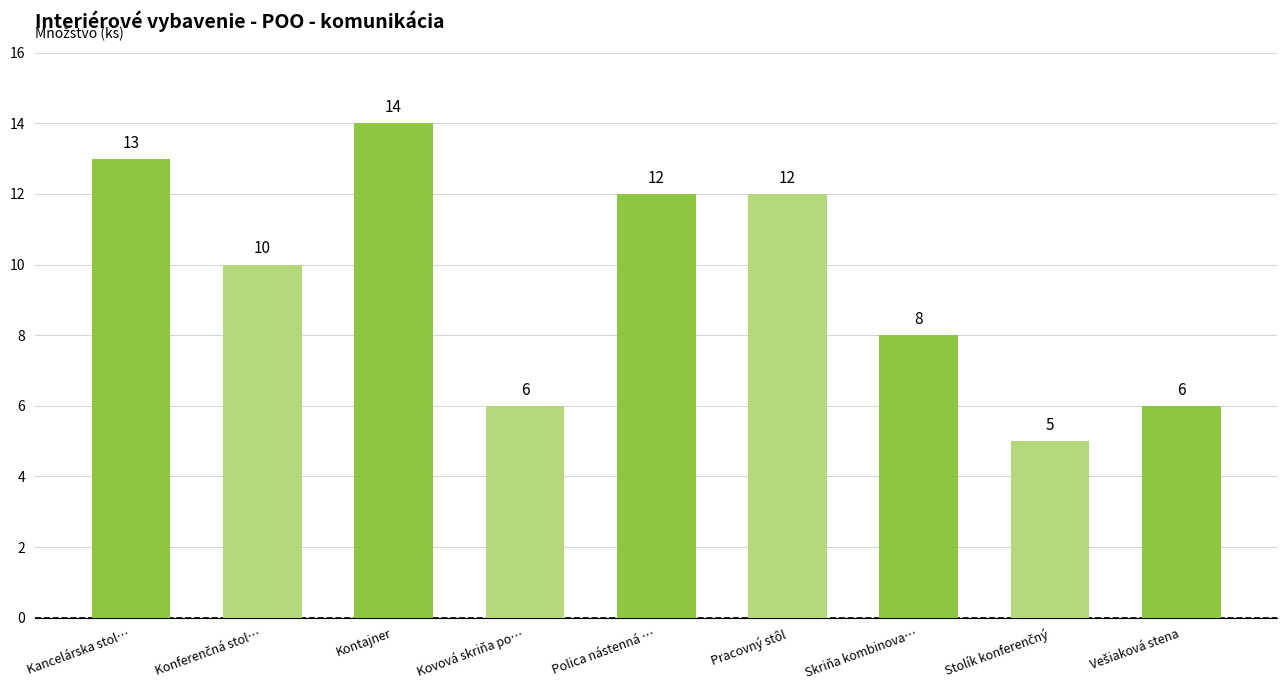

What is the sum of all values?

86